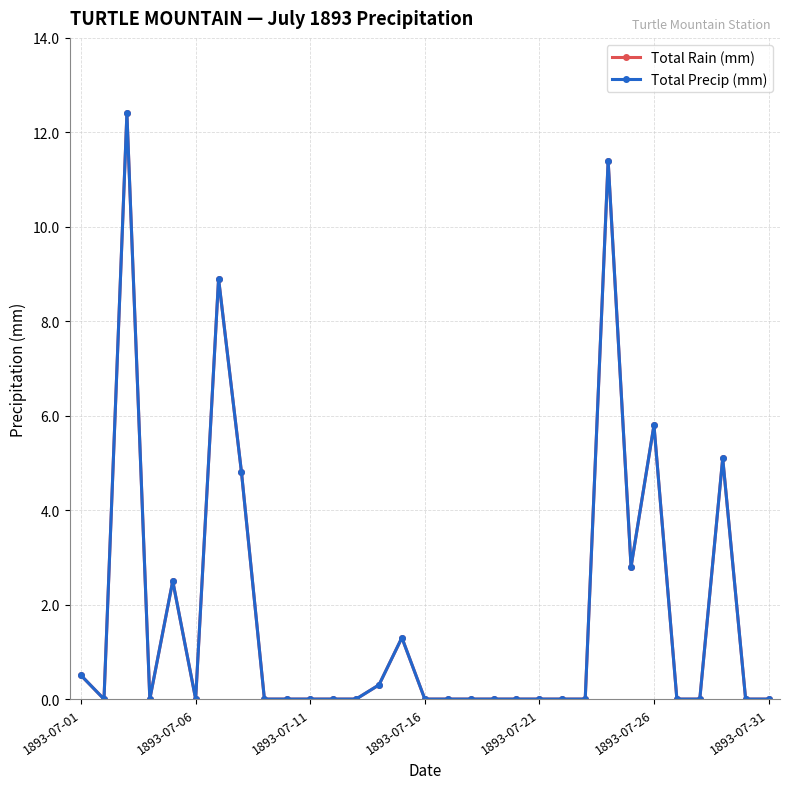

Which series has the widest spread of values?

Total Rain (mm)